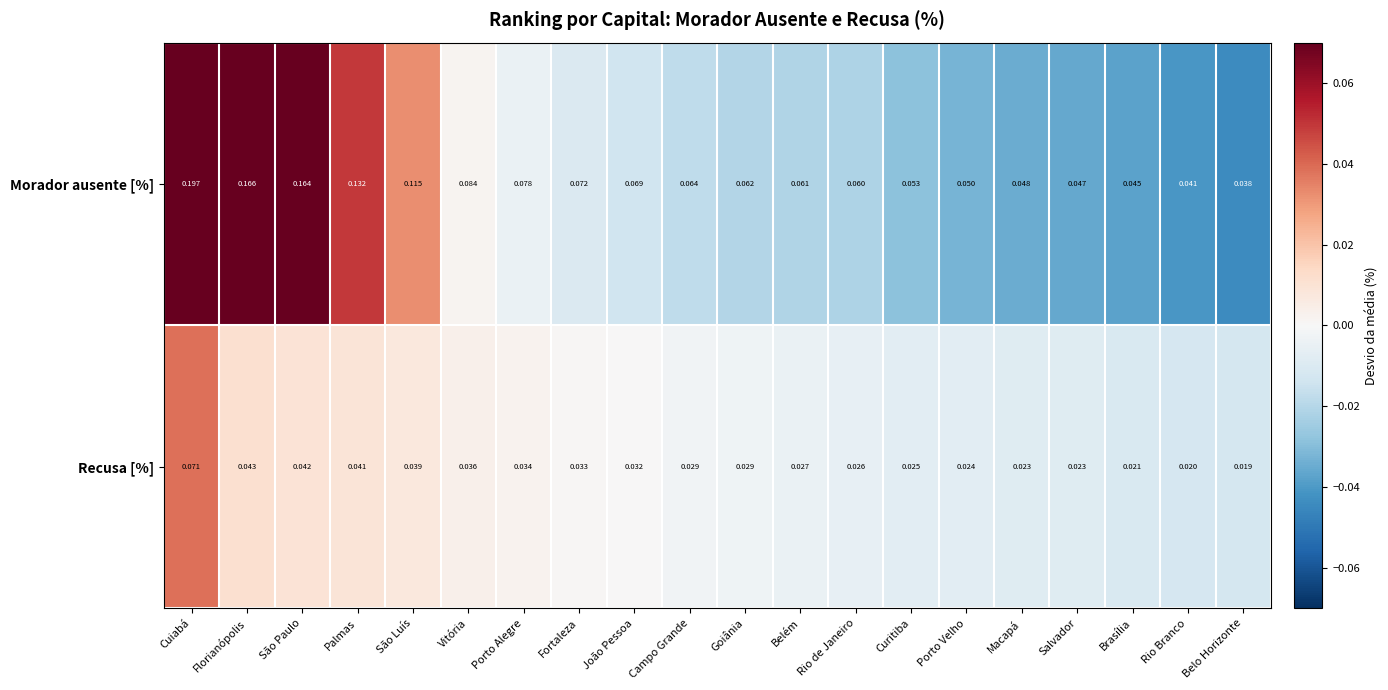

Which series changed the most between Goiânia and Porto Velho?

Morador ausente [%]